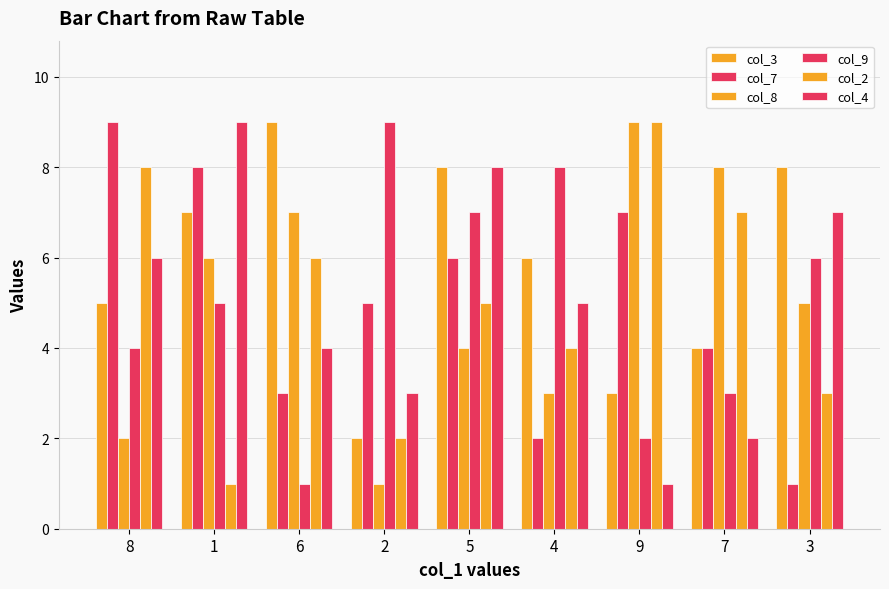

Rank the series at 8 from highest to lowest value.

col_7, col_2, col_4, col_3, col_9, col_8